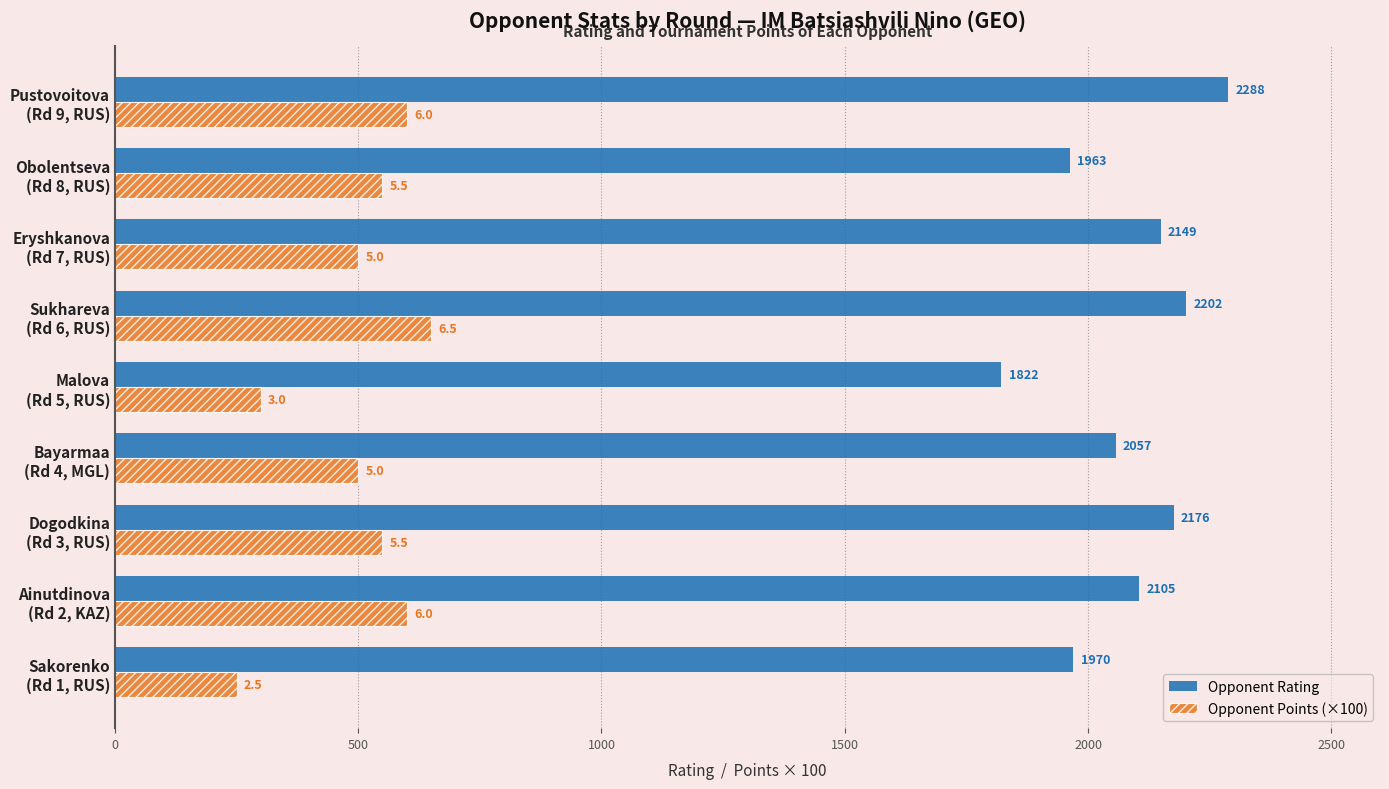

Which series has the largest range (max minus min)?

Opponent Rating